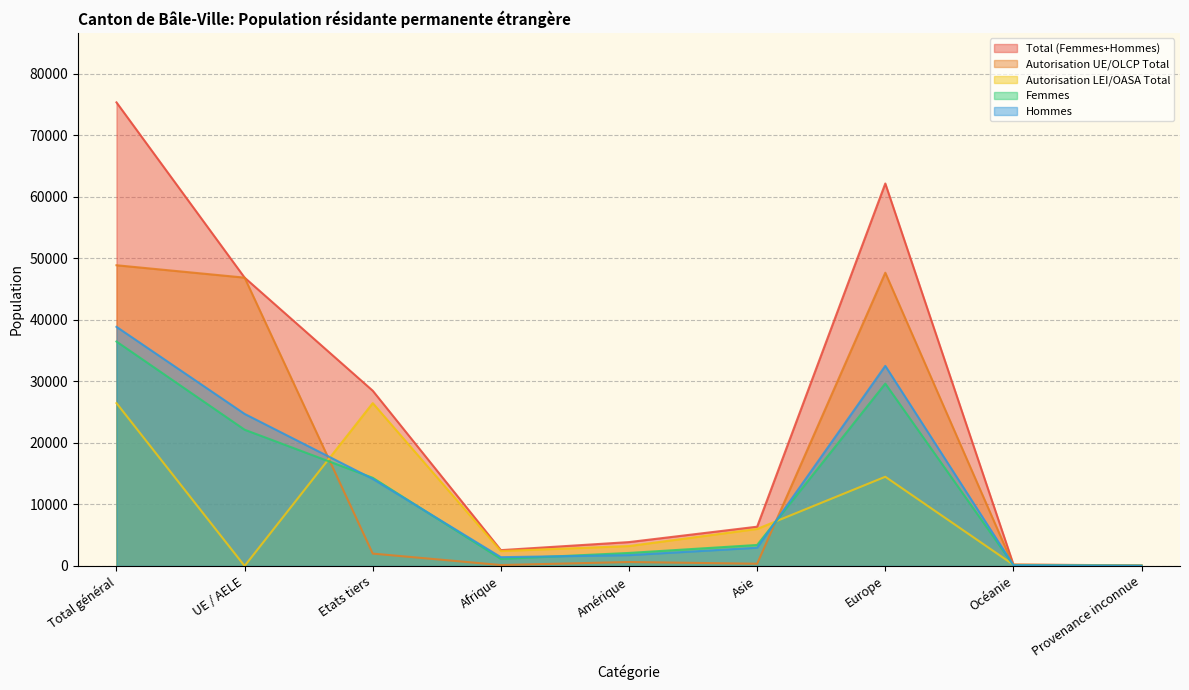

Where is the first local minimum for Autorisation UE/OLCP Total?

Afrique